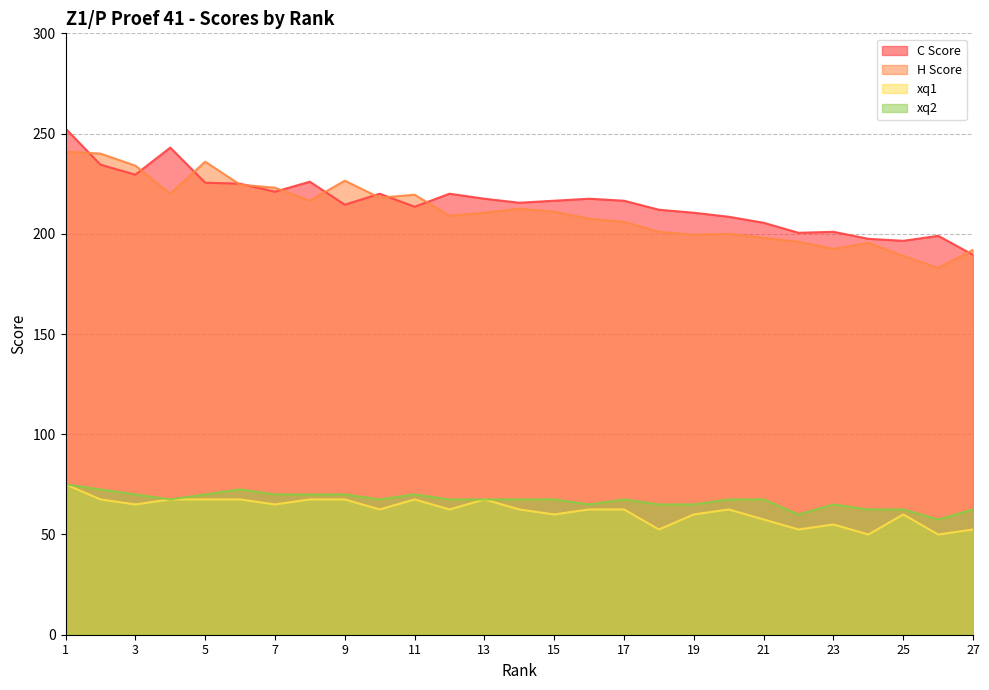

What is the value of the H Score point at the 24th from the left?

195.5